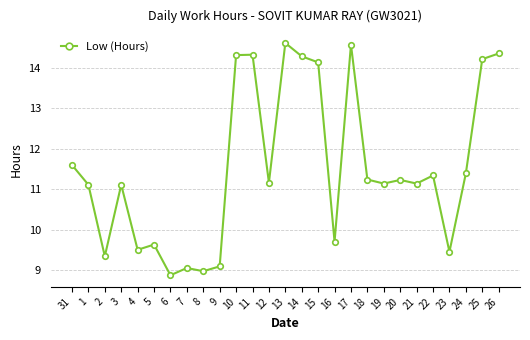

What is the average value?

11.5